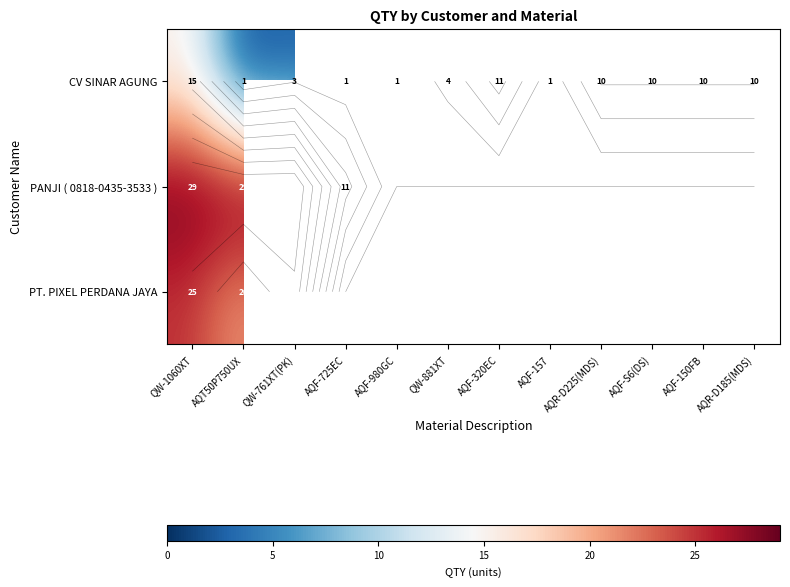

At which label does PT. PIXEL PERDANA JAYA reach its minimum?

AQT50P750UX